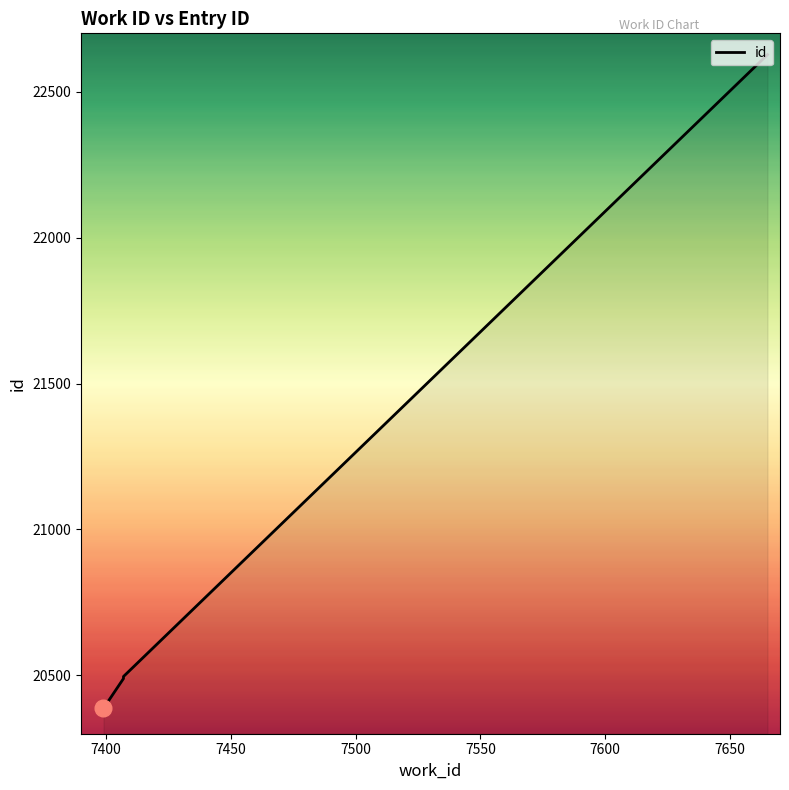

The chart shows a value of 20496 at 7407. True or false?

True